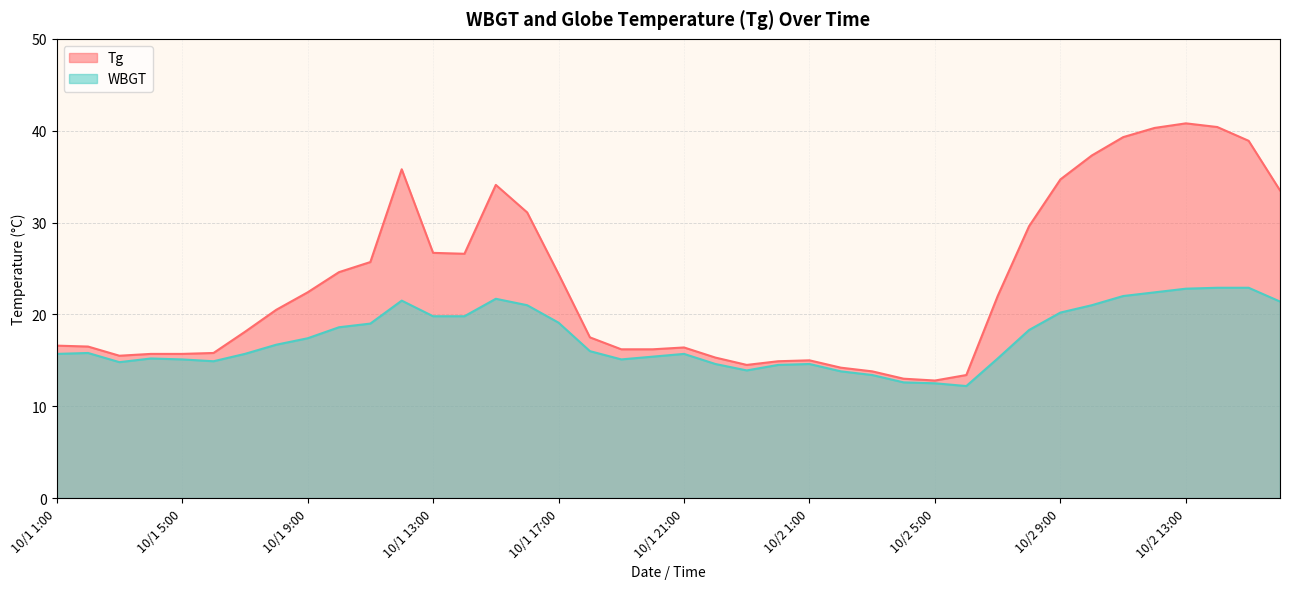

True or false: Tg and WBGT cross at least once.

False